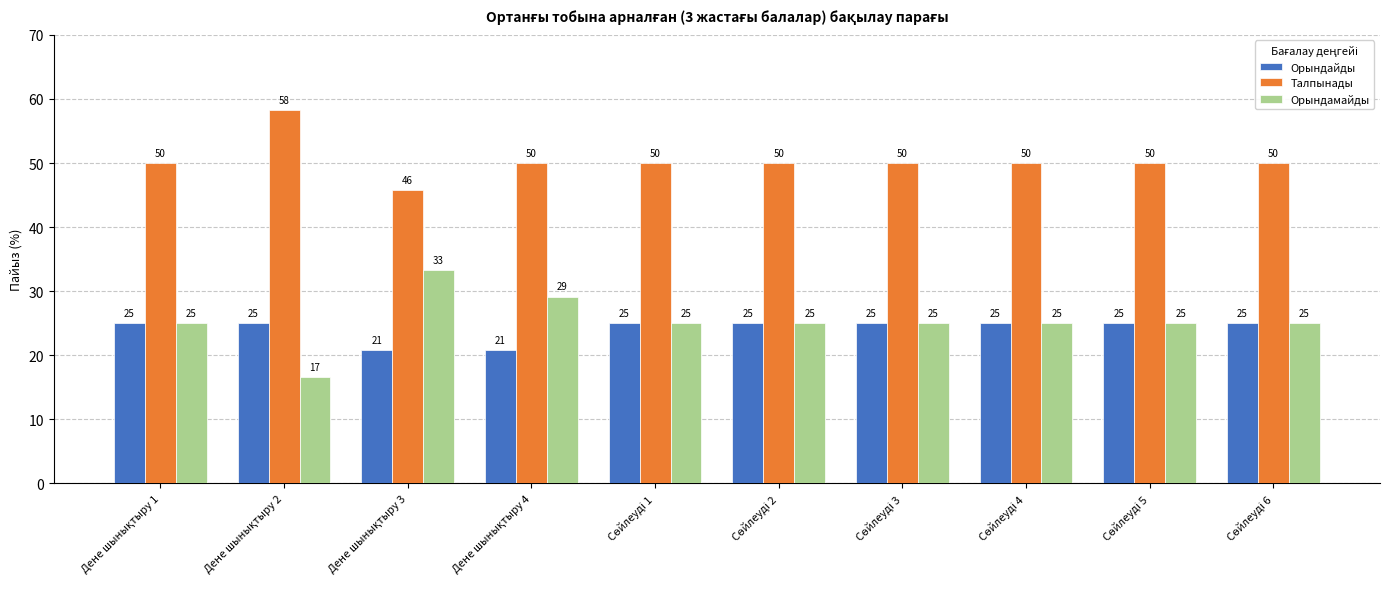

Which series has the largest total across all categories?

Талпынады